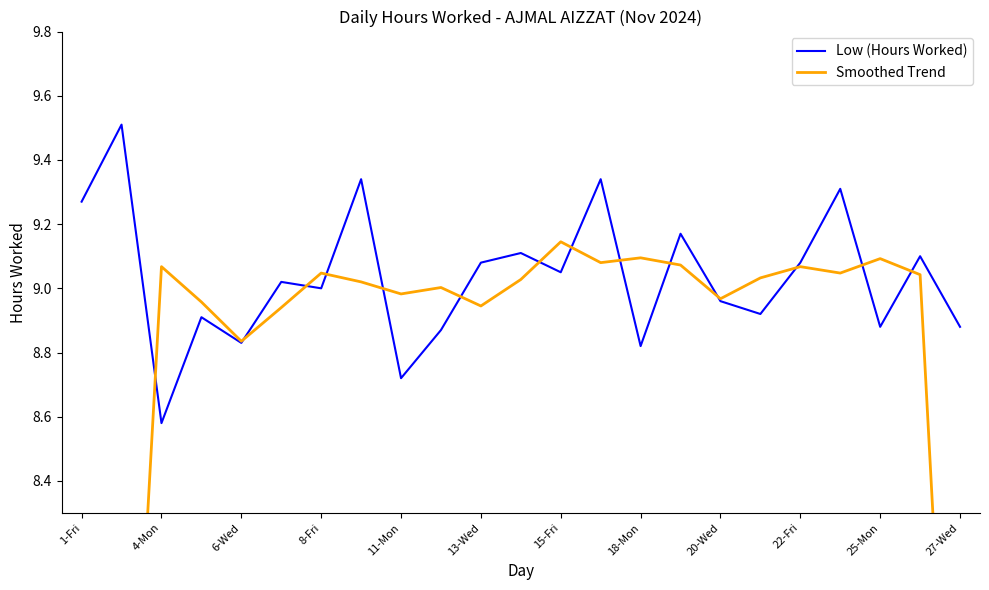

The value of Low (Hours Worked) at 4-Mon is 4.0. True or false?

False